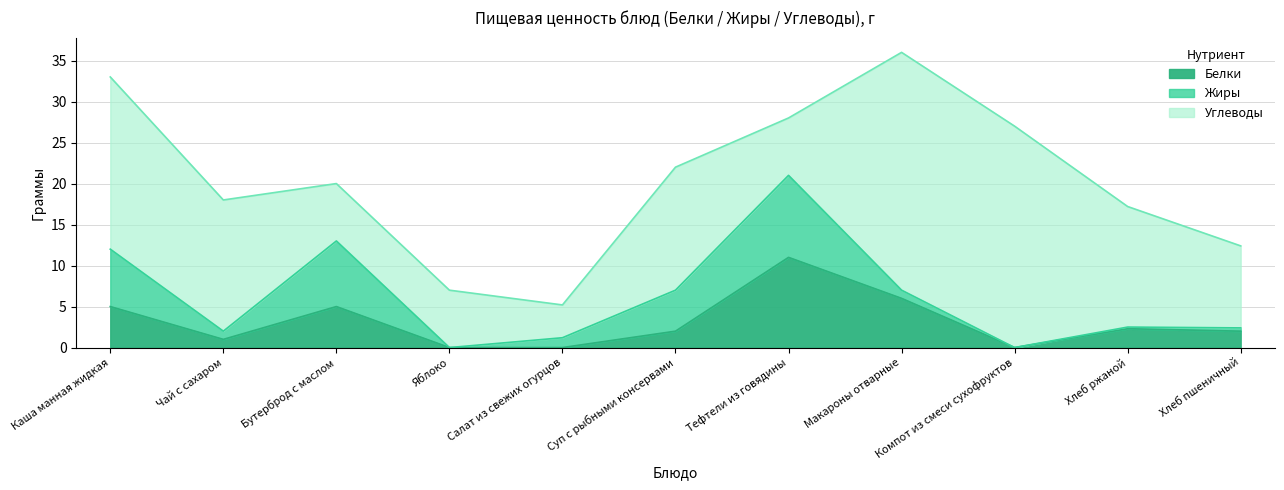

The value of Жиры at Хлеб пшеничный is 0.4. True or false?

True